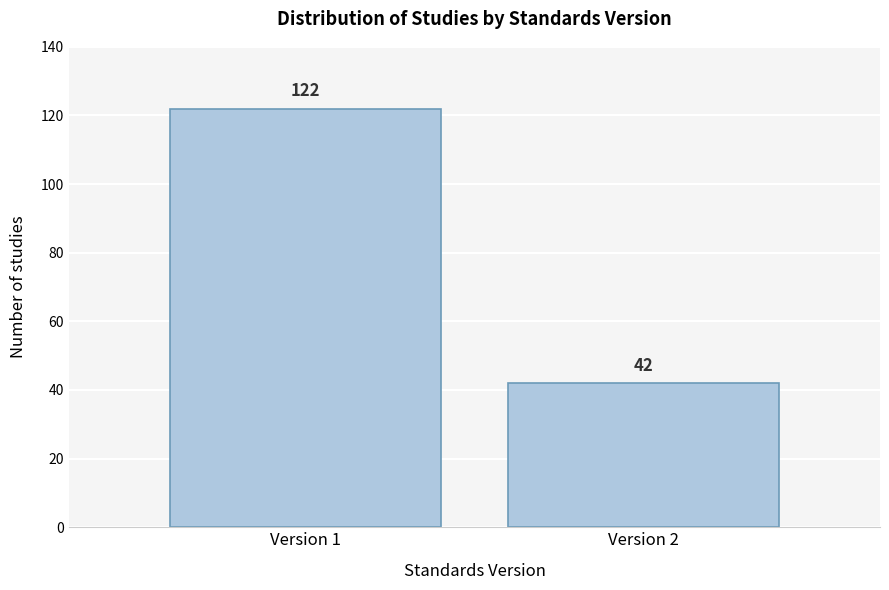

Reading right to left, list all the values displayed in this chart.

Version 2=42	Version 1=122